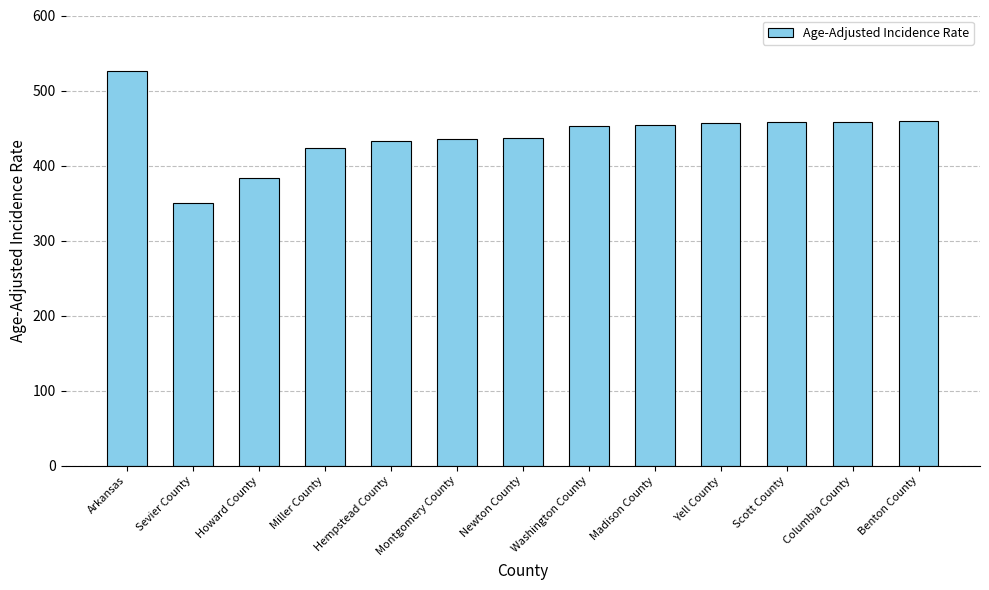

What is the label of the 7th bar from the left?

Newton County